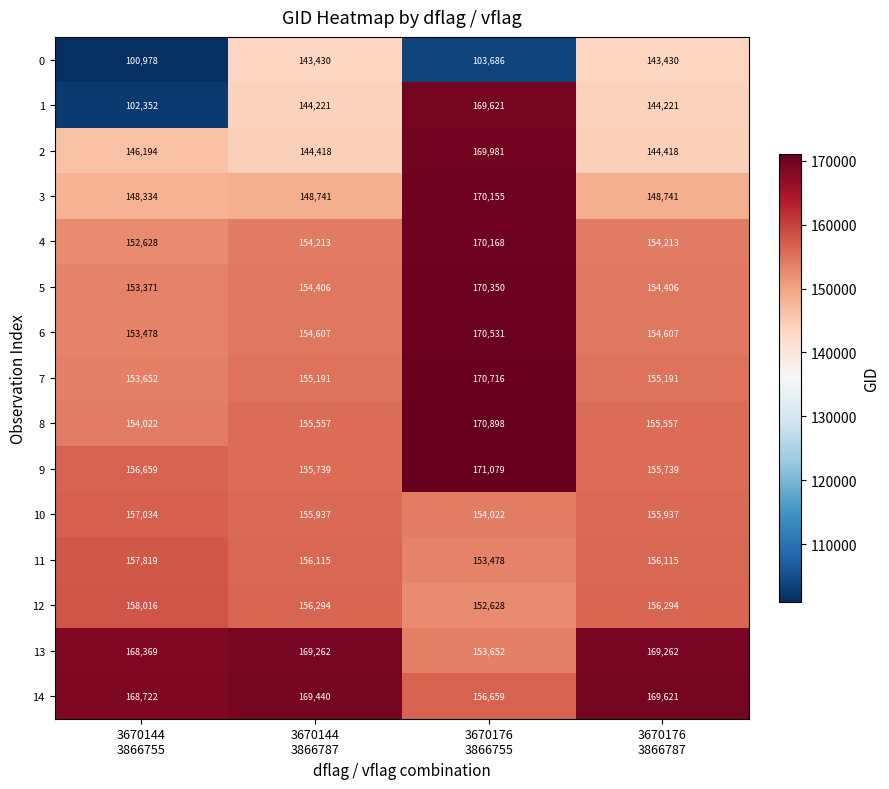

Which series has the largest range (max minus min)?

1